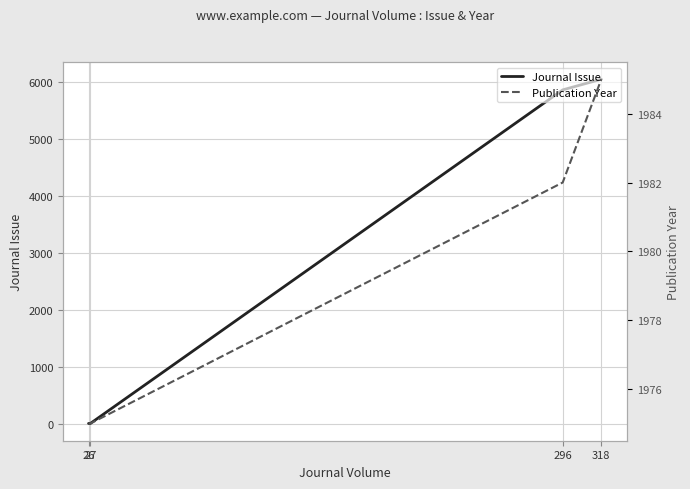

Which category has the highest value across all series?

318